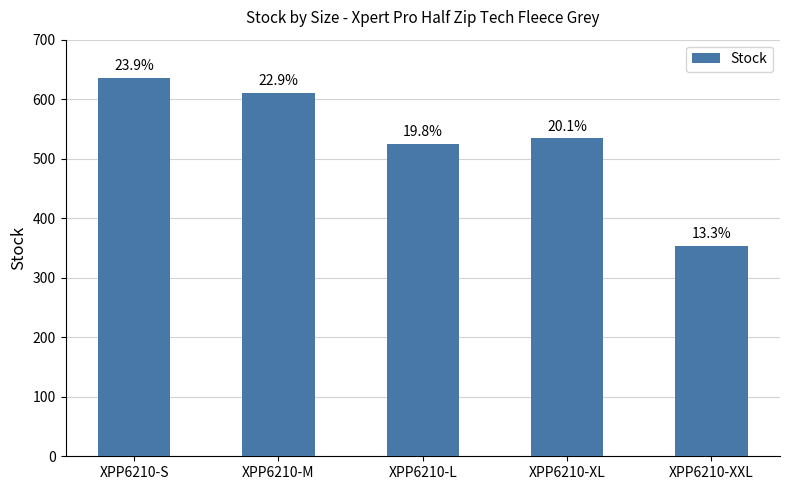

Rank the categories by value from lowest to highest.

XPP6210-XXL, XPP6210-L, XPP6210-XL, XPP6210-M, XPP6210-S